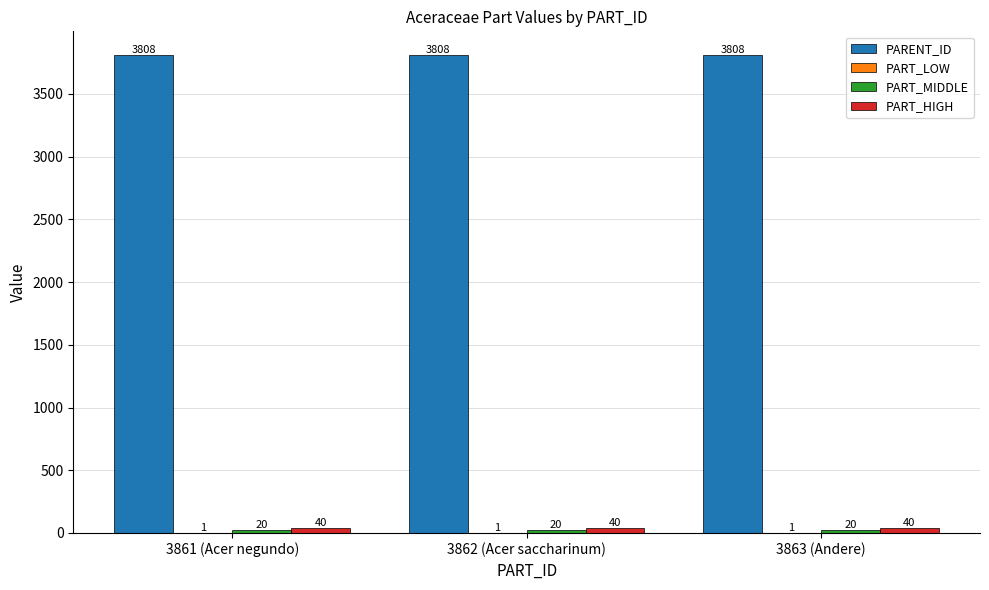

What is the approximate value of PARENT_ID at 3861 (Acer negundo)?

3808